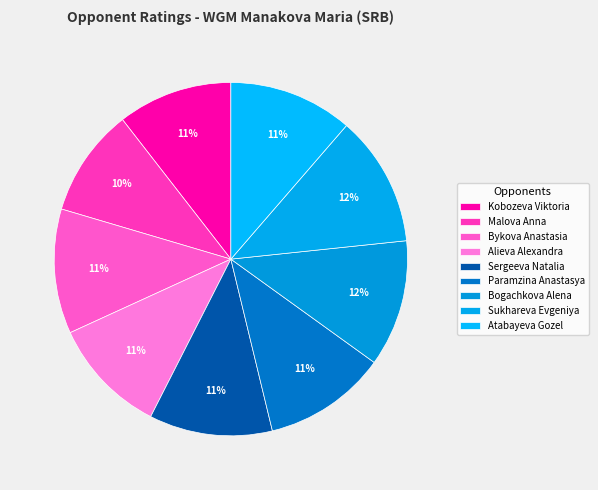

What percentage is the Paramzina Anastasya slice, to the nearest percent?

11%